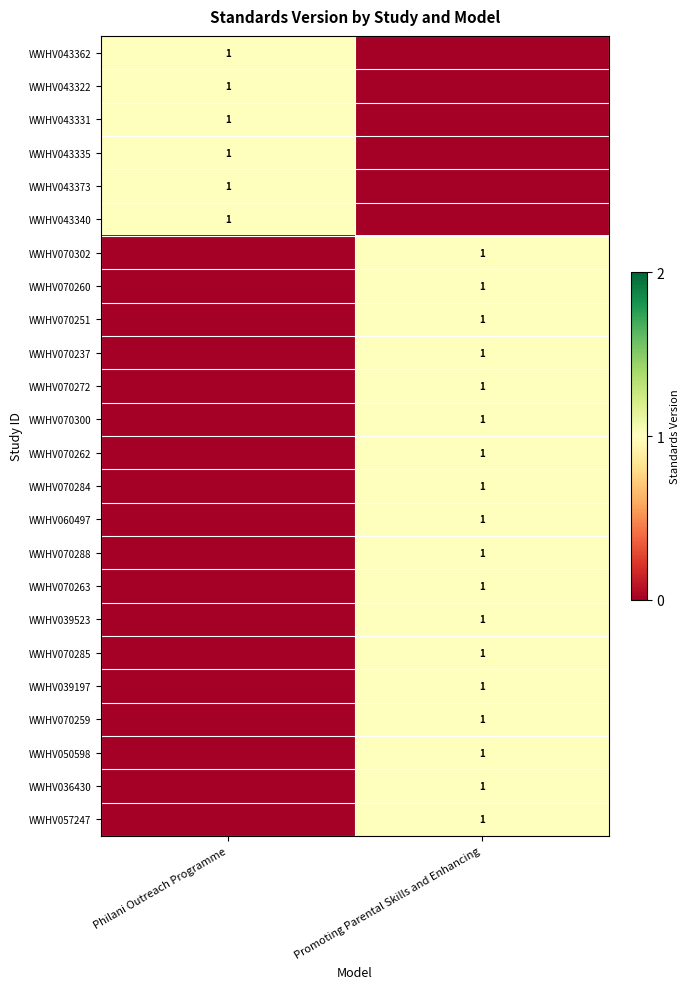

The WWHV036430 series shows 1 at Promoting Parental Skills and Enhancing. True or false?

True